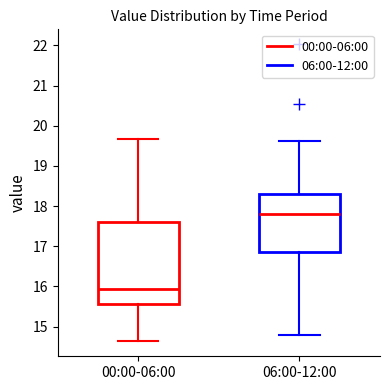

Where does the median line of the box for 06:00-12:00 sit on the y-axis? The values are not printed on the chart, so give them approximately, as read against the axis.

17.8